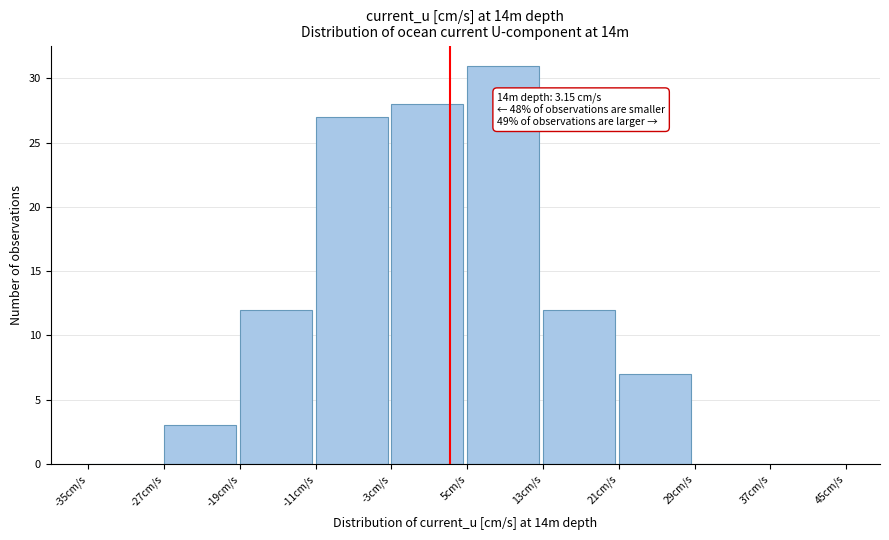

Which range on the x-axis has the tallest bar?

5 to 13